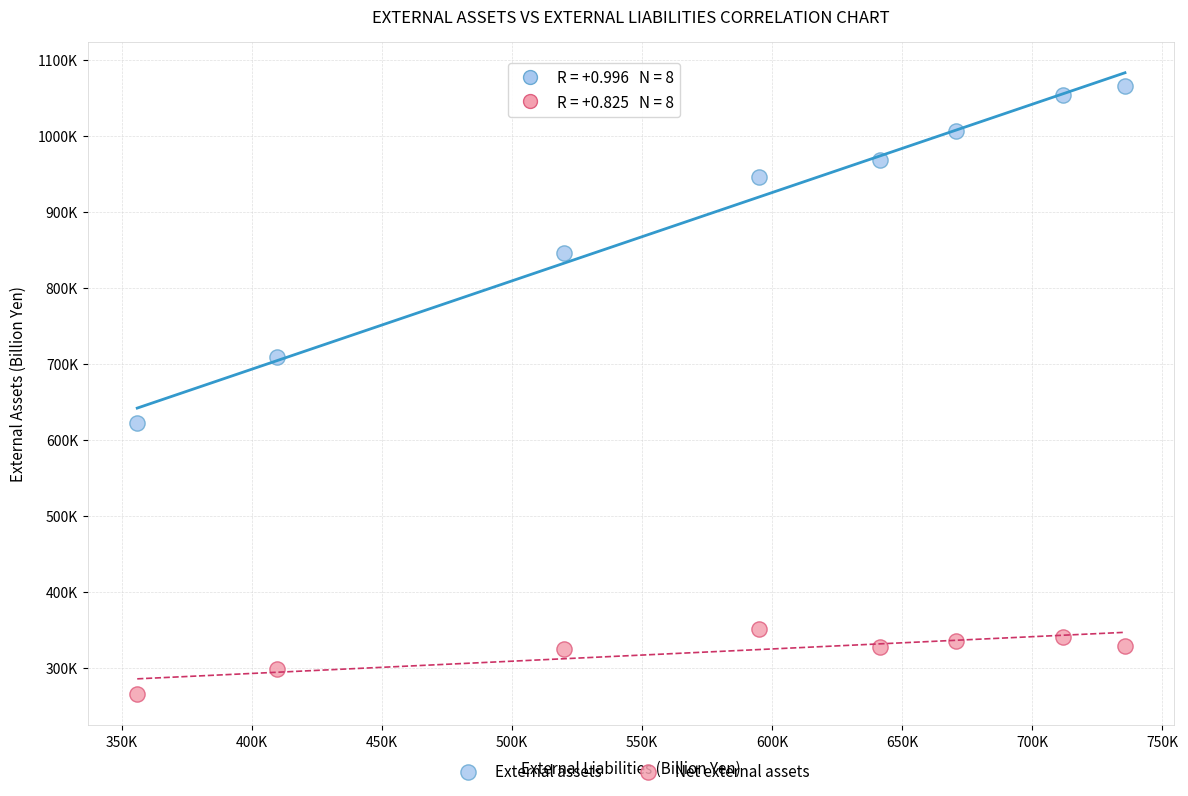

Which series contains the lowest Y value?

Net external assets